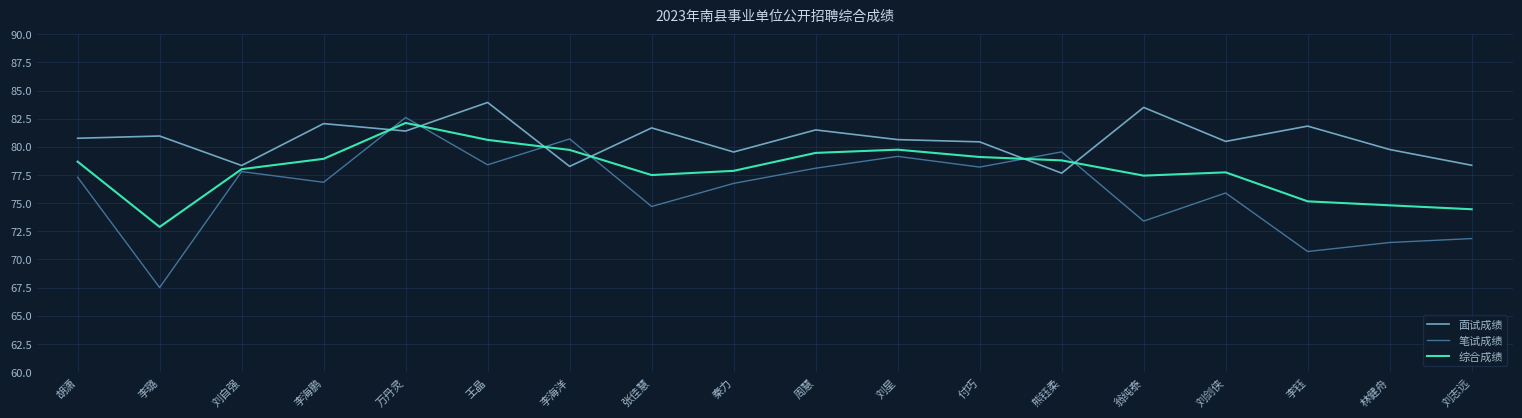

At 林健舟, list the series in order from largest to smallest.

面试成绩, 综合成绩, 笔试成绩